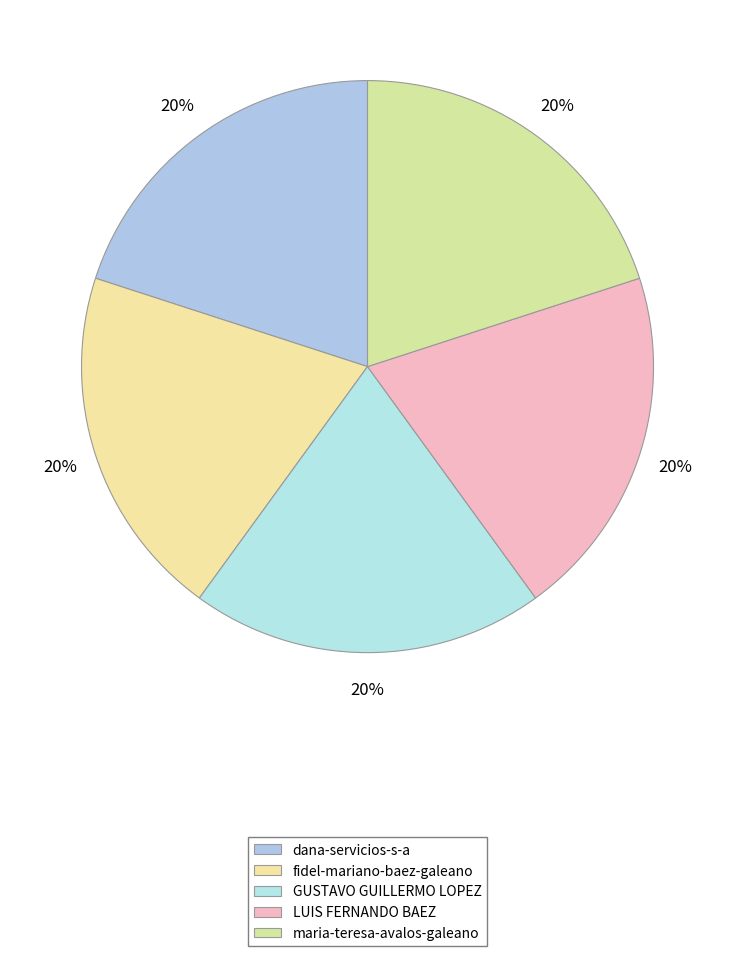

How many segments does this pie chart have?

5